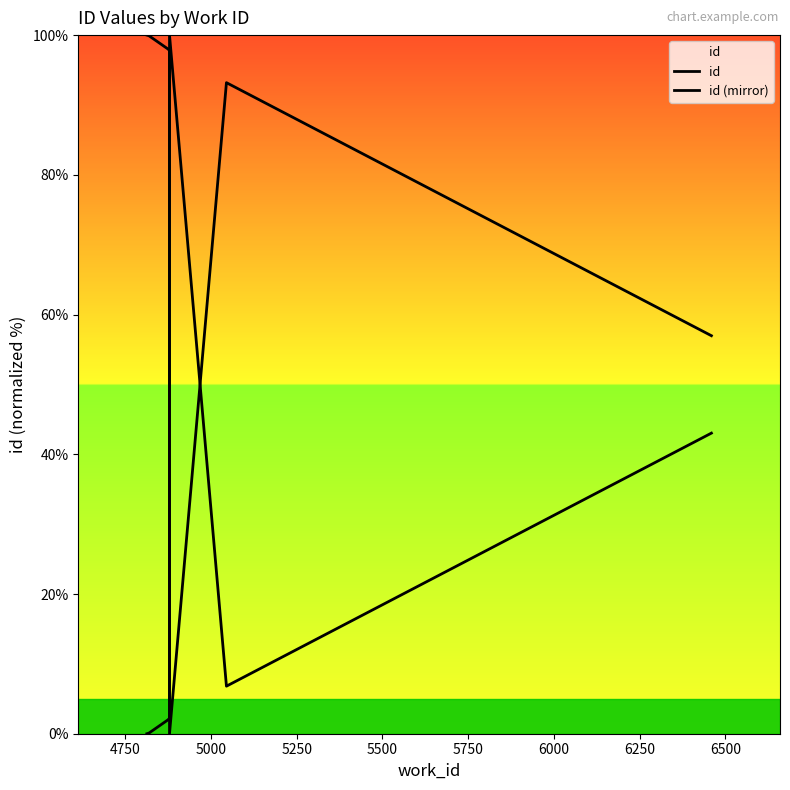

What value does the id series have at 4750?

0.1